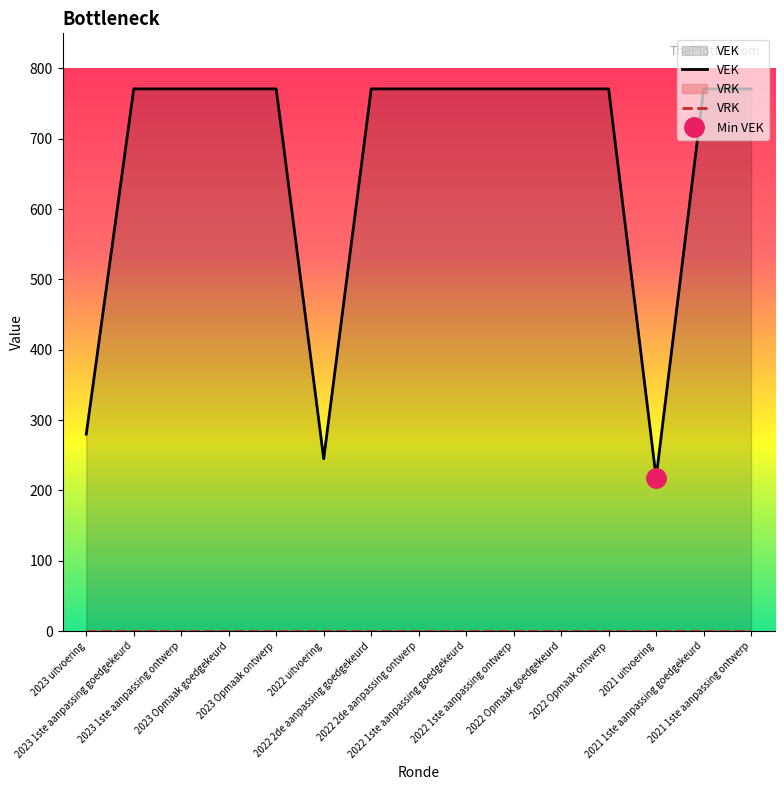

At which category does the data reach its first local valley?

2022 uitvoering